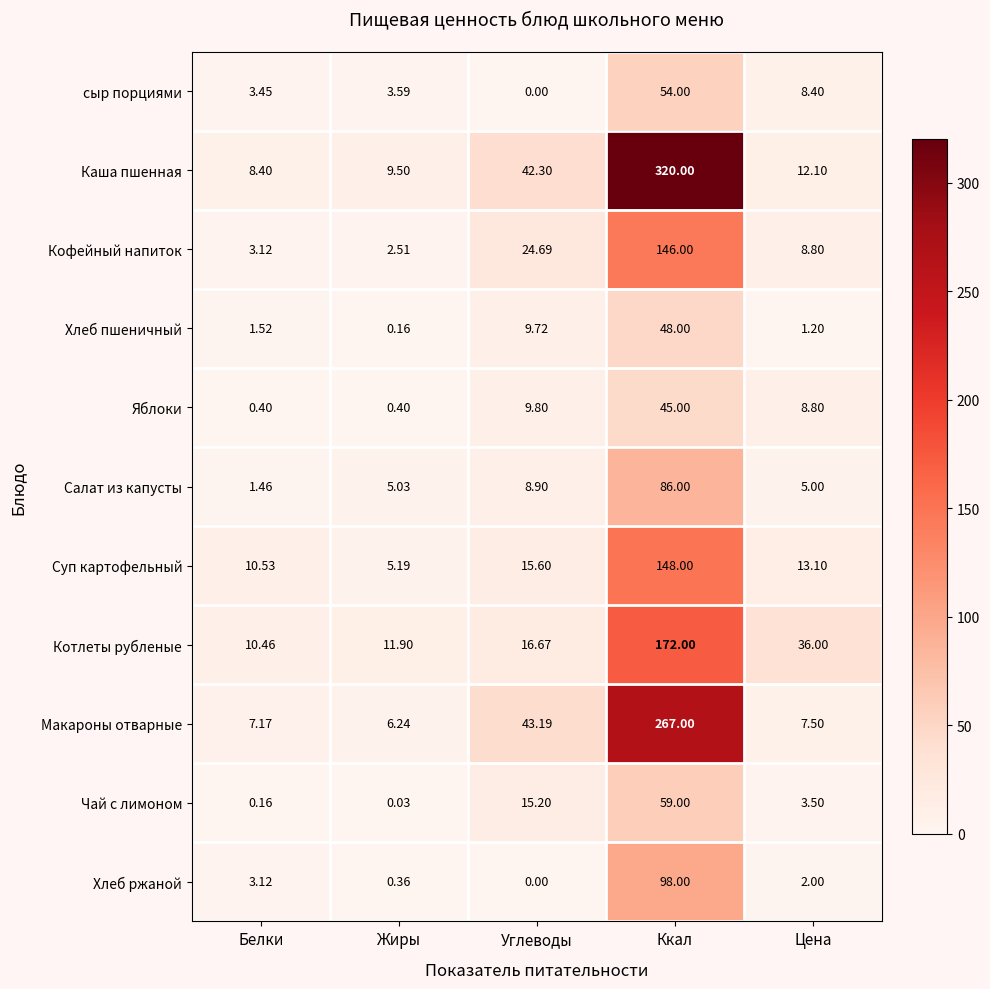

At how many categories does at least one series exceed 273?

1